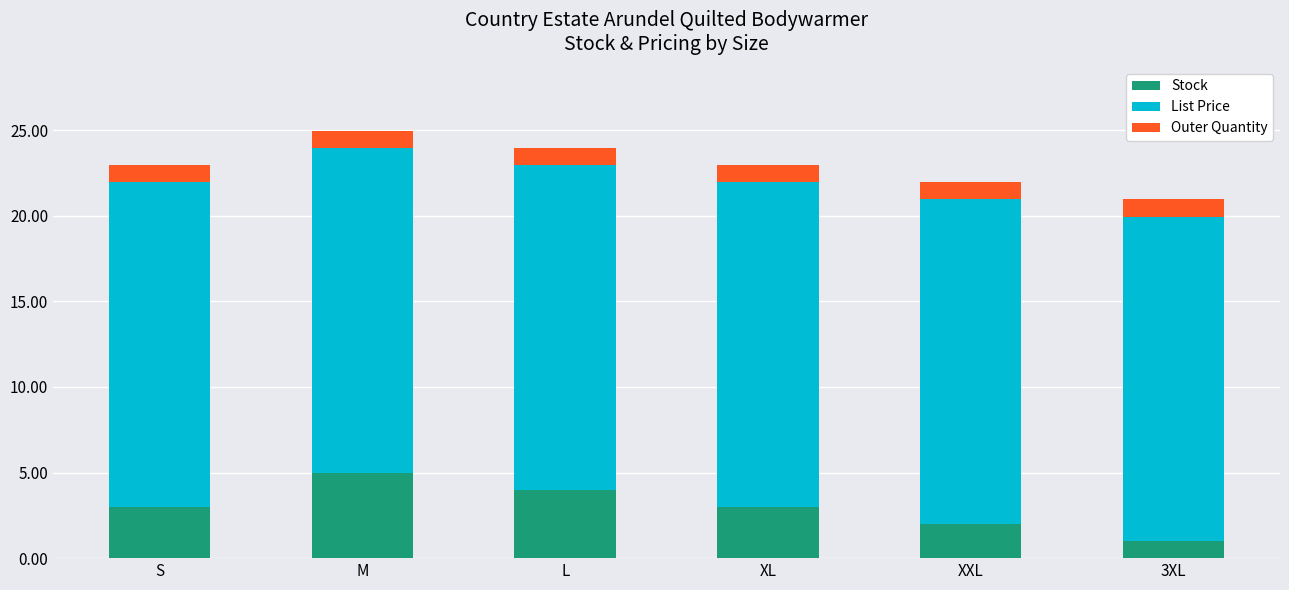

What is the difference between the maximum and second lowest values in the Stock series?

3.0